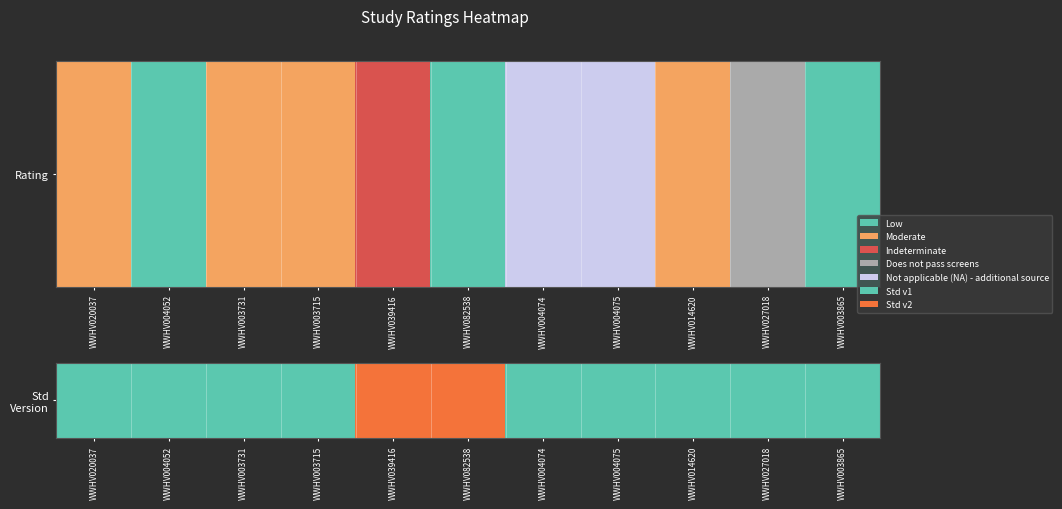

What is the sum of the values at WWHV082538 and WWHV020037?

3